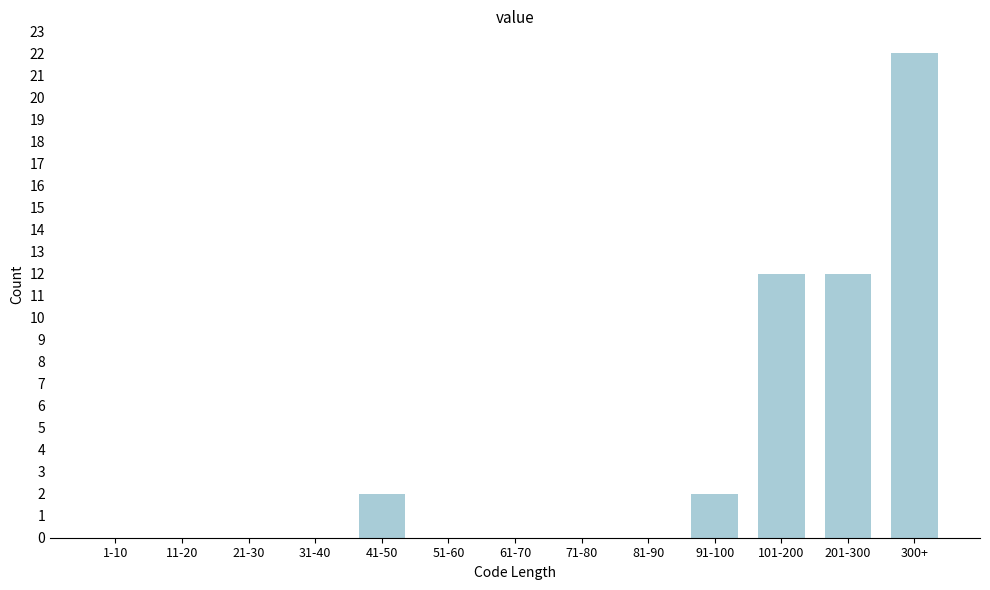

Reading left to right, transcribe all the data shown in this chart.

1-10=0	11-20=0	21-30=0	31-40=0	41-50=2	51-60=0	61-70=0	71-80=0	81-90=0	91-100=2	101-200=12	201-300=12	300+=22